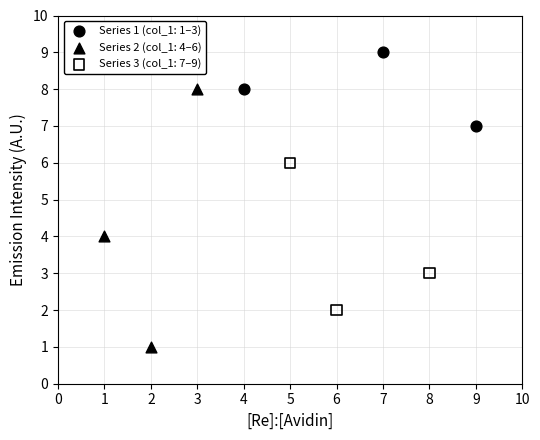

Which series reaches the minimum Y coordinate?

Series 2 (col_1: 4–6)